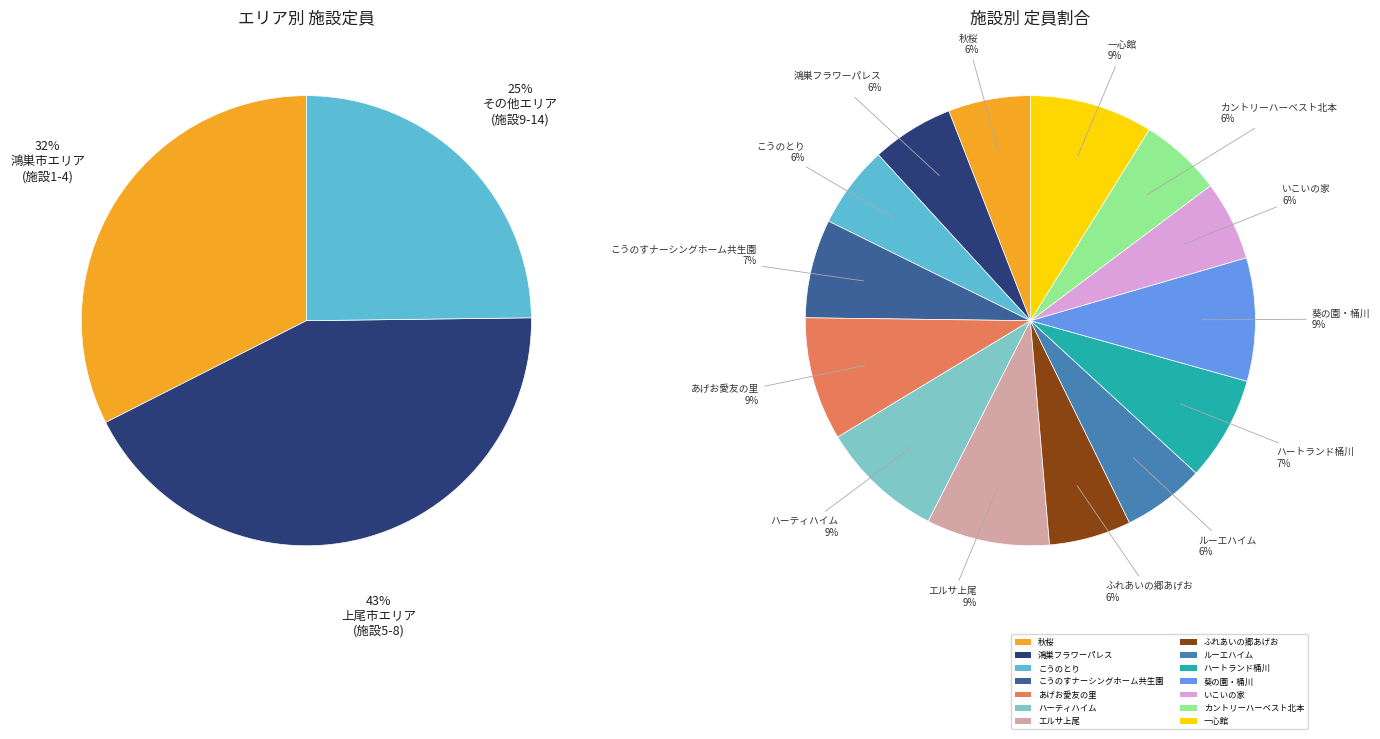

What is the ratio of the value at 秋桜 to the value at カントリーハーベスト北本?

1.0